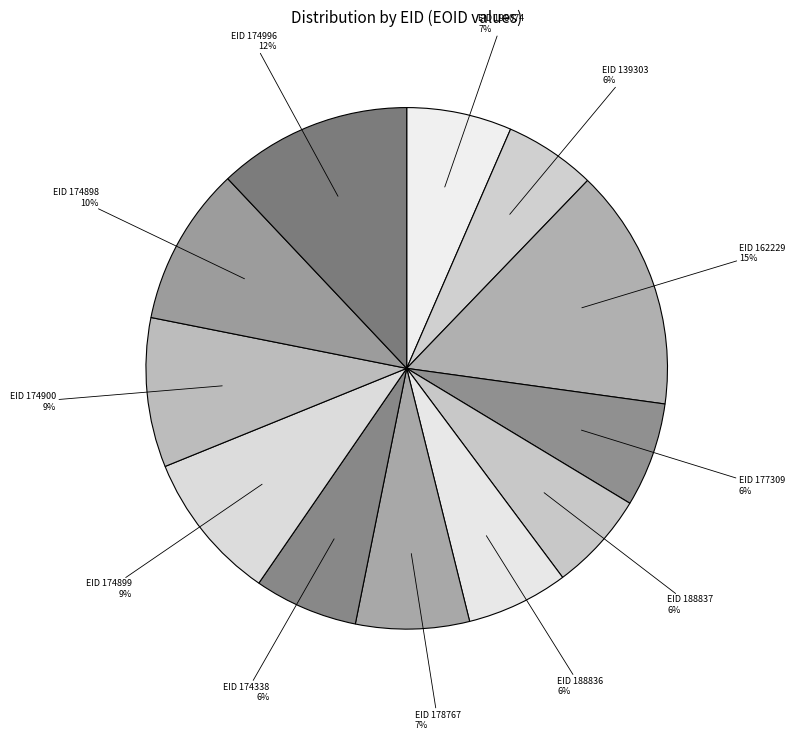

The EID 139303 slice represents 6% of the pie. True or false?

True